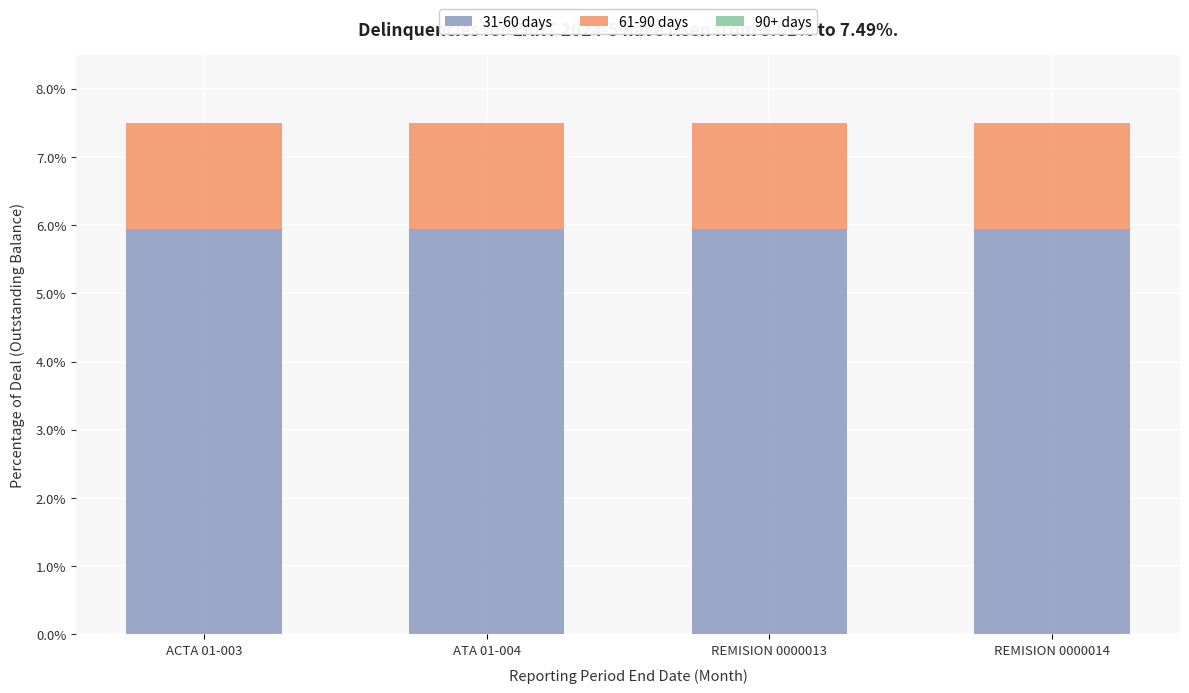

Are the bars grouped side by side (vs. stacked)?

No